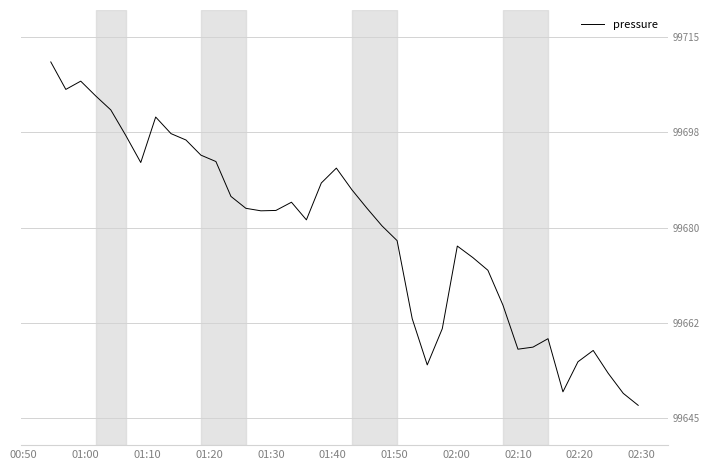

What is the difference between the maximum and minimum values?

63.1